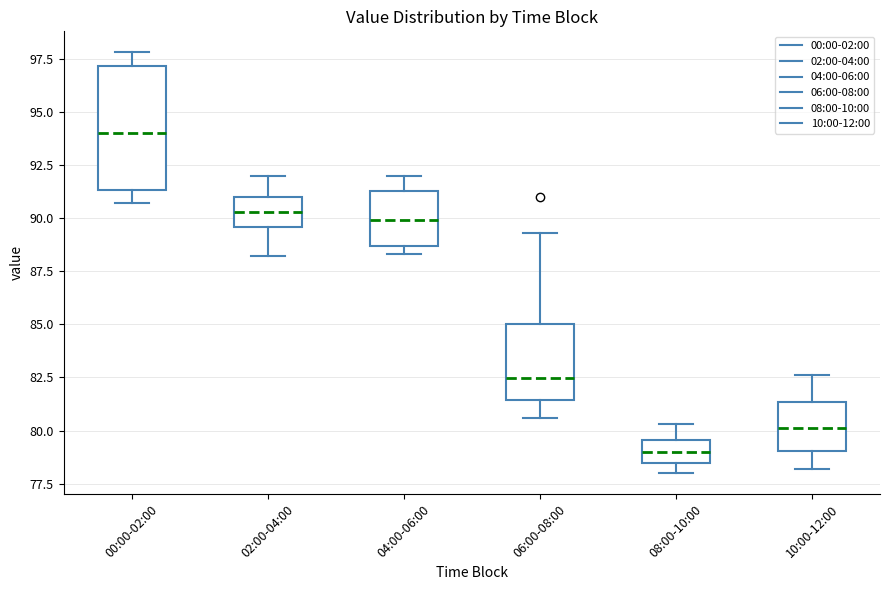

Which box's median line is the highest?

00:00-02:00